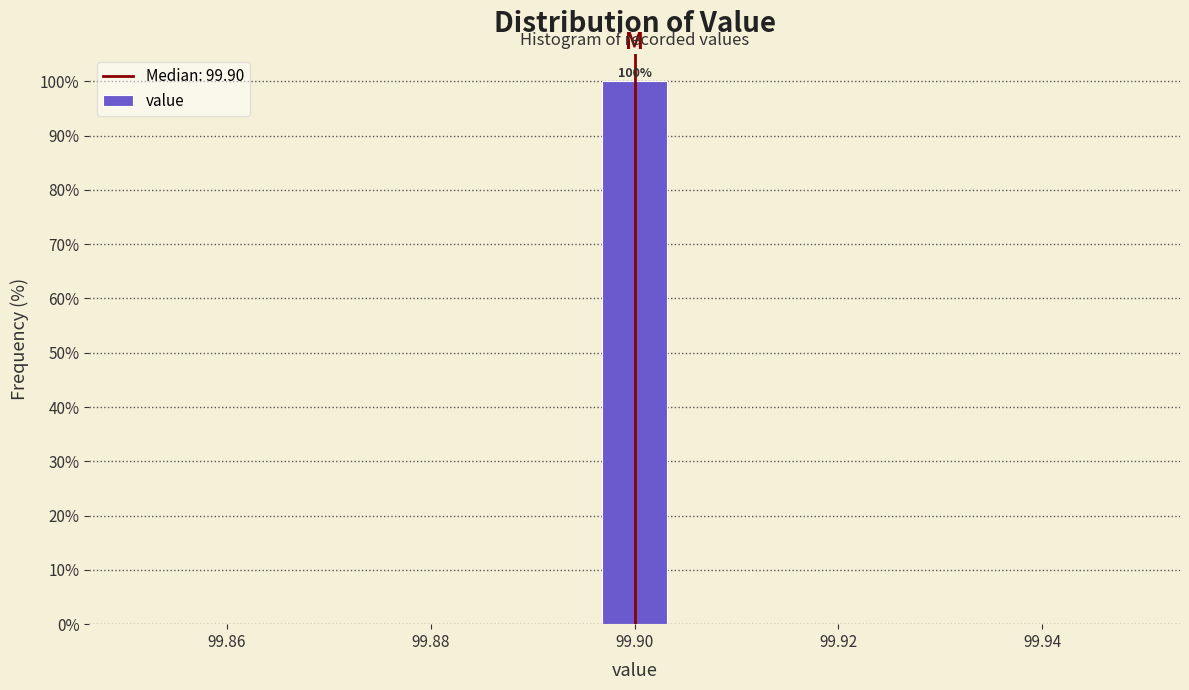

Which range on the x-axis has the tallest bar?

99.896 to 99.904